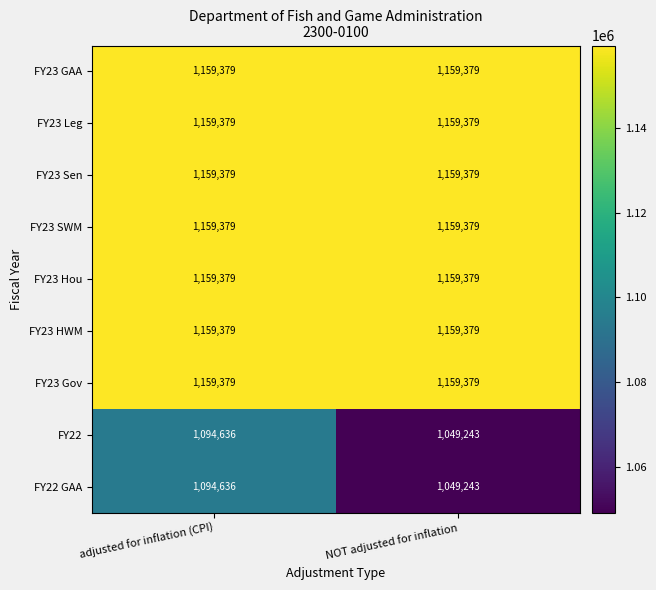

Reading right to left, extract all data points from this chart.

FY23 GAA: NOT adjusted for inflation=1159379	adjusted for inflation (CPI)=1159379
FY23 Leg: NOT adjusted for inflation=1159379	adjusted for inflation (CPI)=1159379
FY23 Sen: NOT adjusted for inflation=1159379	adjusted for inflation (CPI)=1159379
FY23 SWM: NOT adjusted for inflation=1159379	adjusted for inflation (CPI)=1159379
FY23 Hou: NOT adjusted for inflation=1159379	adjusted for inflation (CPI)=1159379
FY23 HWM: NOT adjusted for inflation=1159379	adjusted for inflation (CPI)=1159379
FY23 Gov: NOT adjusted for inflation=1159379	adjusted for inflation (CPI)=1159379
FY22: NOT adjusted for inflation=1049243	adjusted for inflation (CPI)=1094636
FY22 GAA: NOT adjusted for inflation=1049243	adjusted for inflation (CPI)=1094636